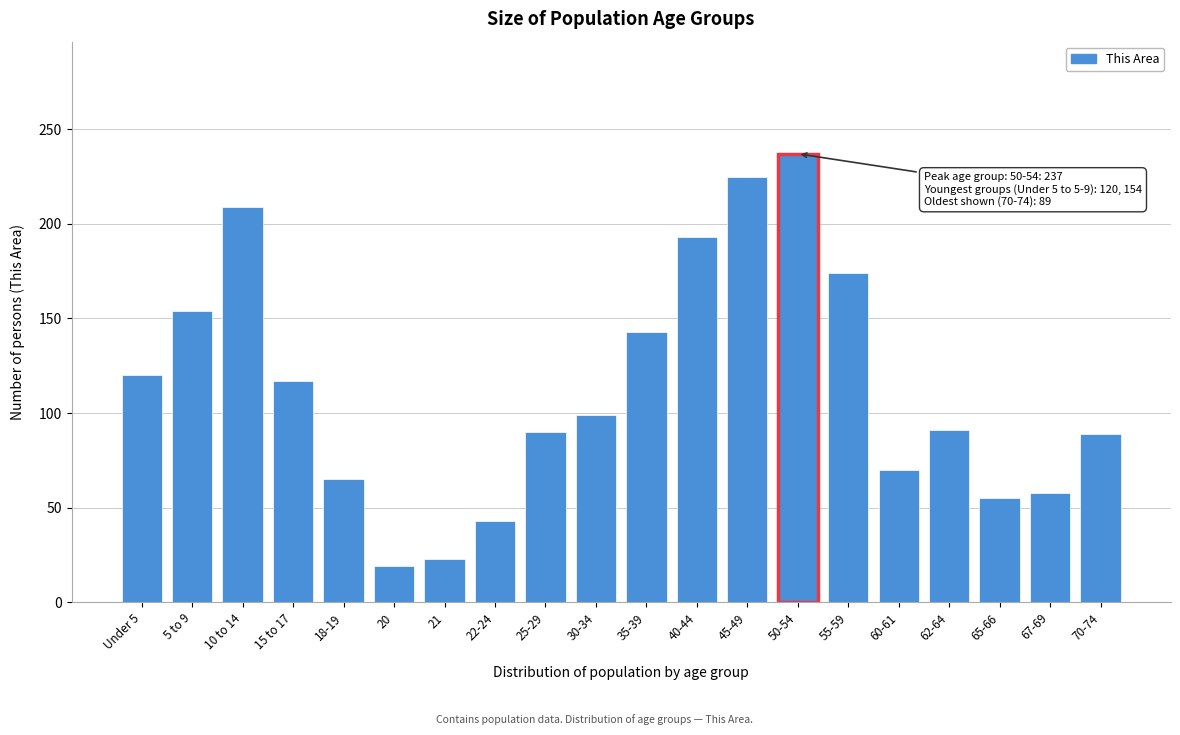

Which category has the highest value across all series?

50-54